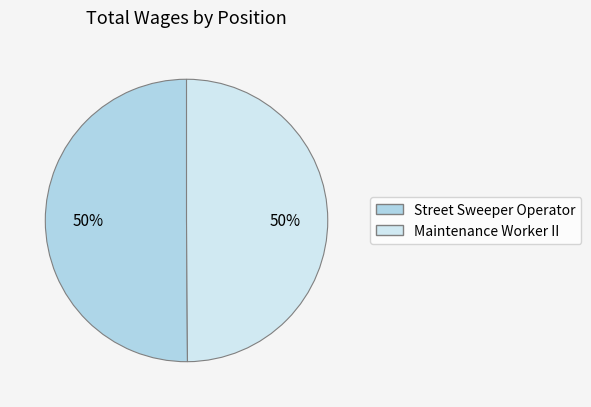

Approximately how many times larger is the value at Street Sweeper Operator compared to Maintenance Worker II?

1.0